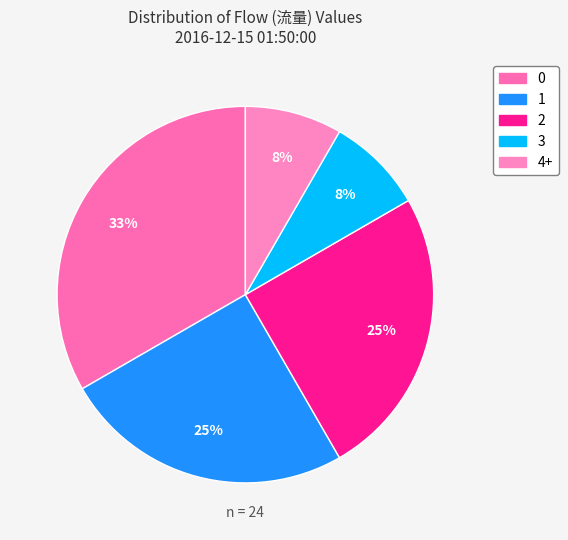

Rank the categories by value from lowest to highest.

4, 3, 1, 2, 0